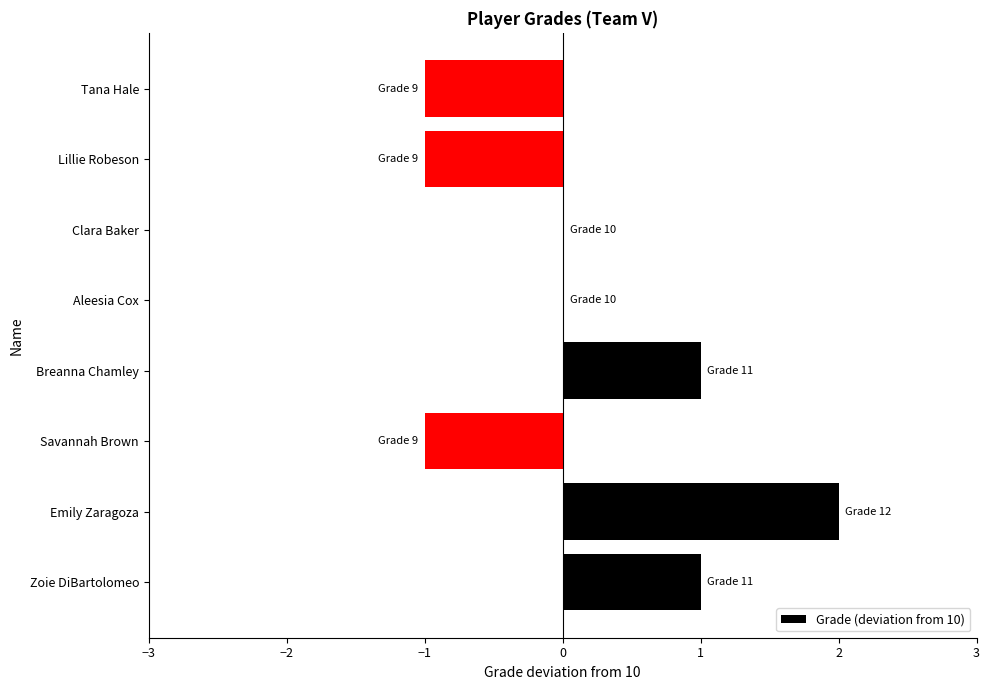

The value at Savannah Brown is 0. True or false?

False